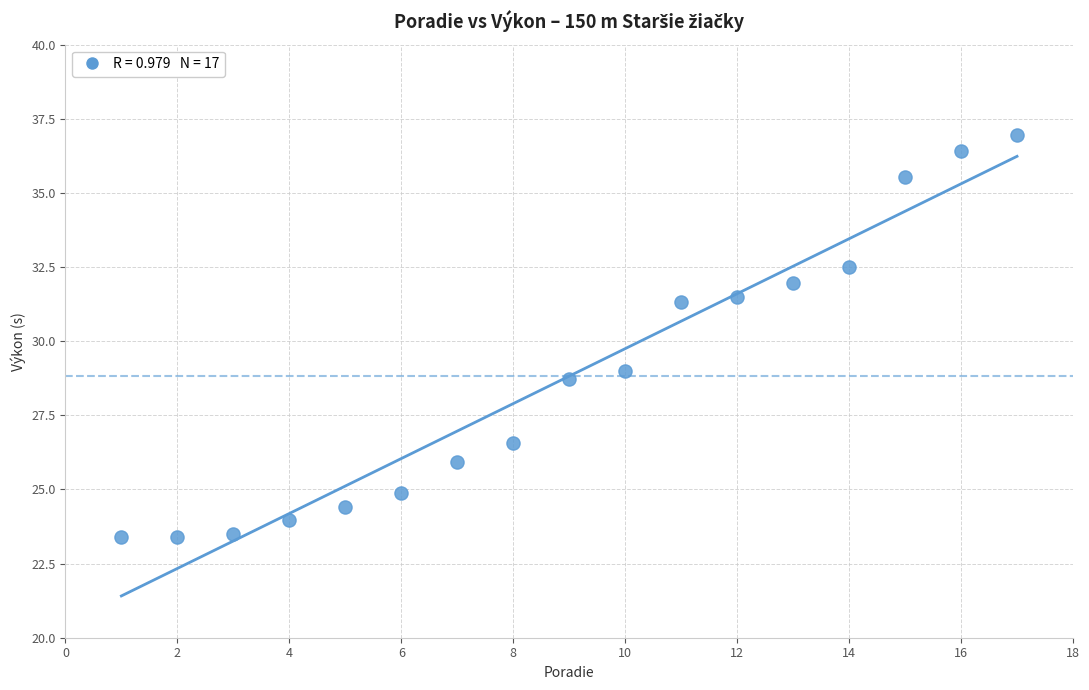

What is the range of Y values (max minus min)?

13.6